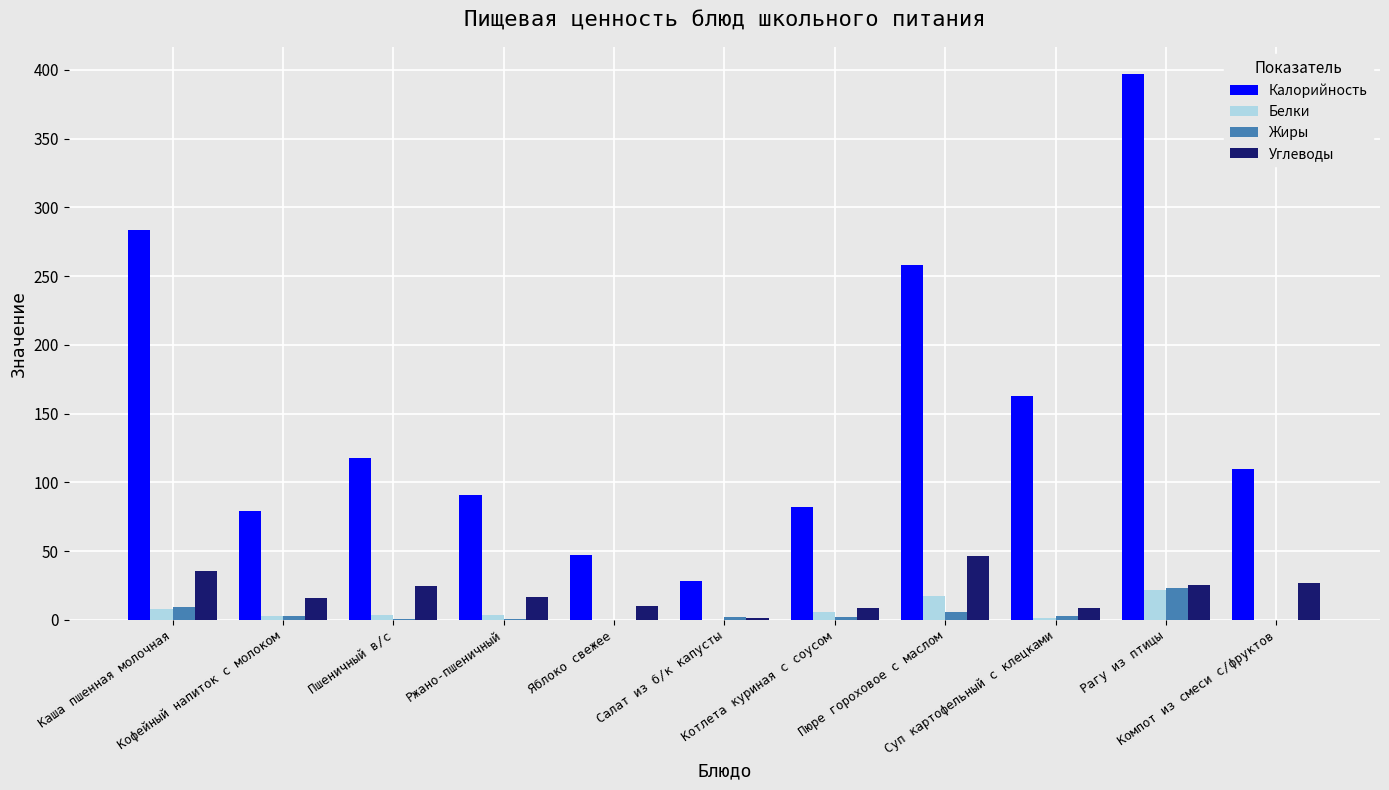

Which series has the largest total across all categories?

Калорийность